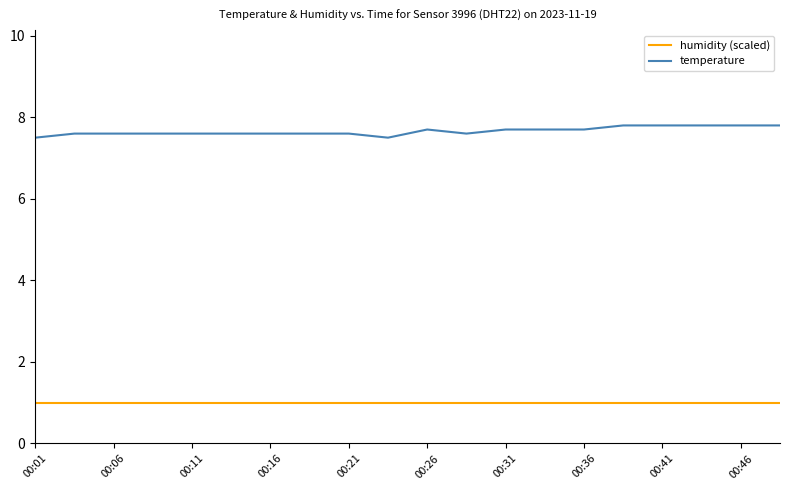

What is the difference between the second highest and second lowest values in the temperature series?

0.3